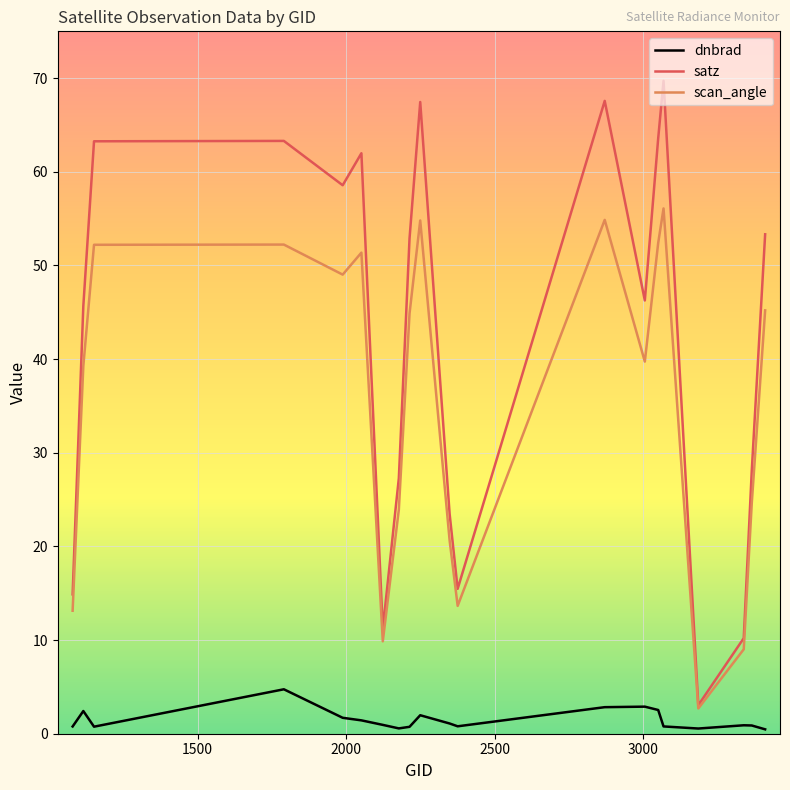

Does the chart have visible grid lines?

Yes